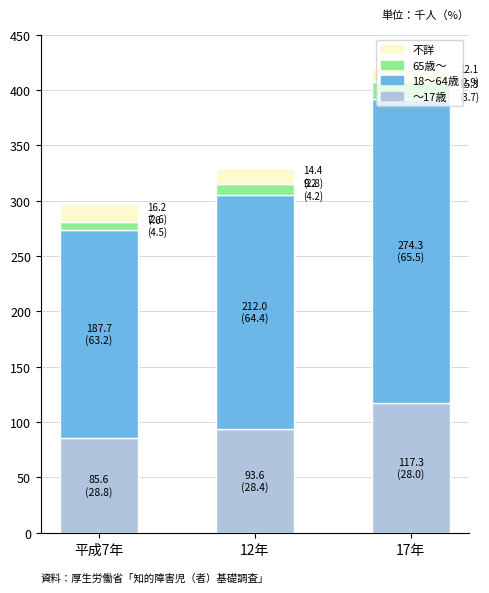

True or false: 〜17歳 has a value of 93.6 at 12年.

True